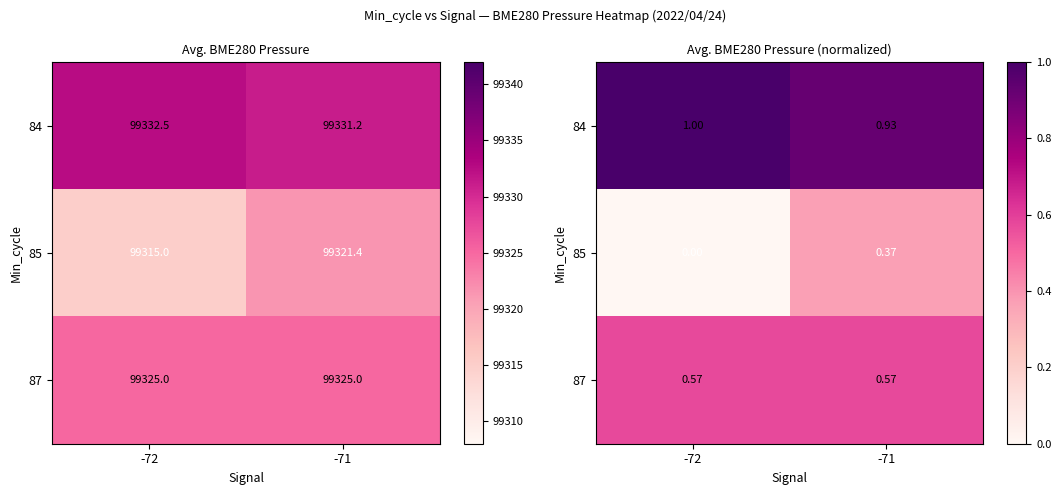

At -72, list the series in order from largest to smallest.

84, 87, 85